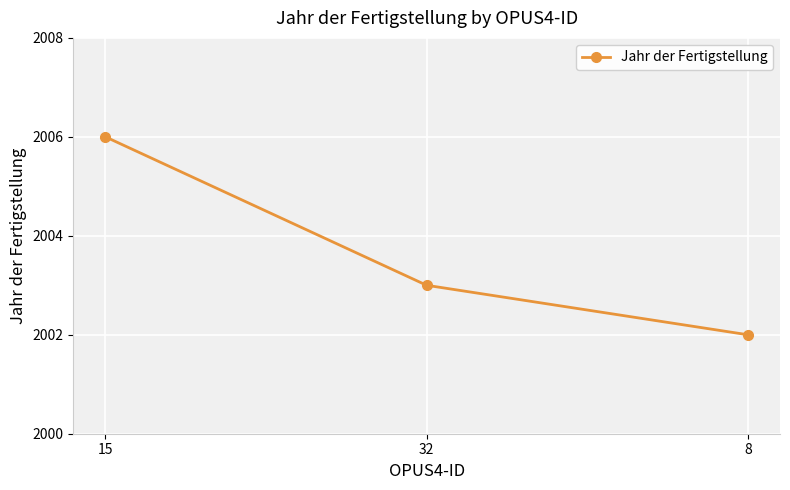

List the labels in order of value, smallest first.

8, 32, 15